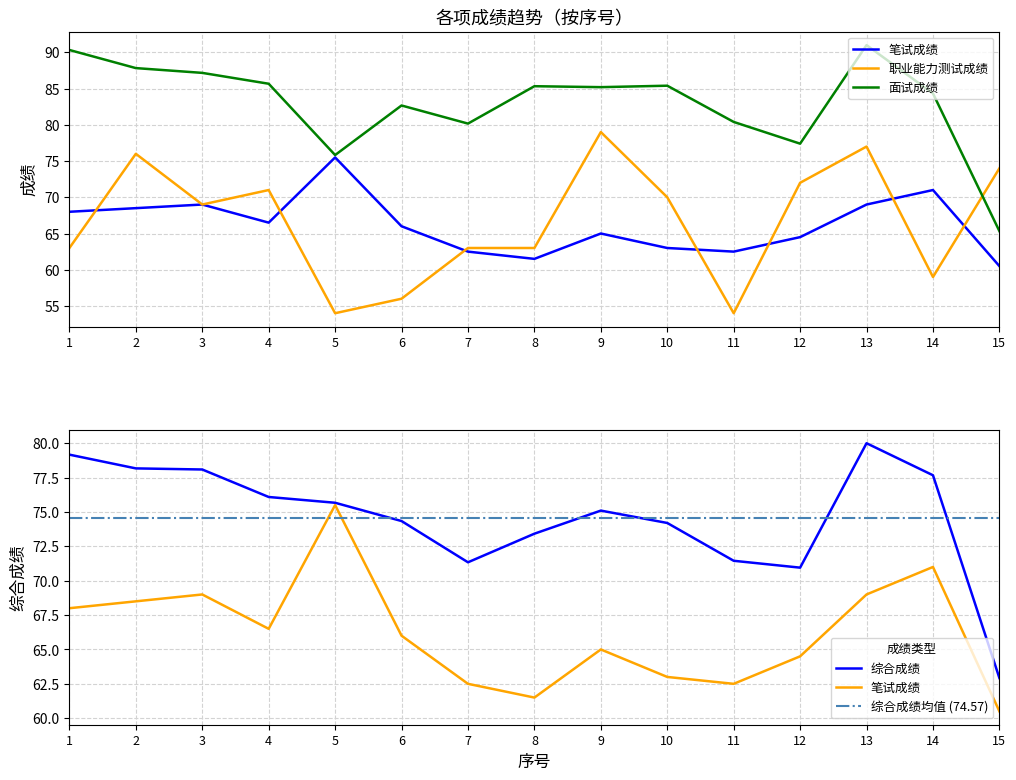

Where is 职业能力测试成绩 nearest to the value 66?

1